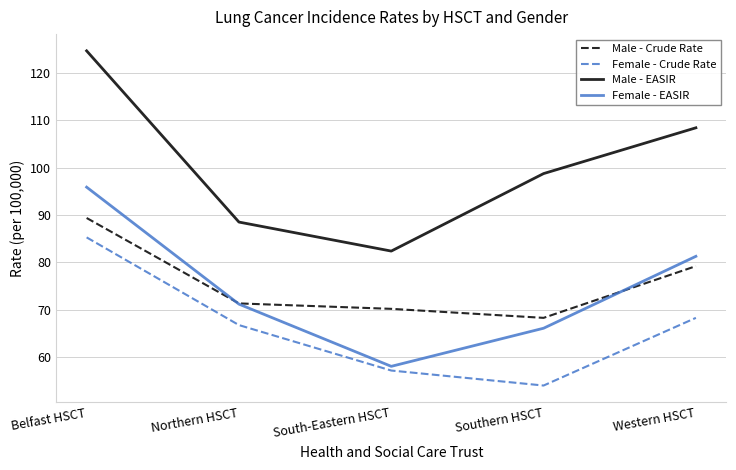

Does the chart display data point markers on the line(s)?

No